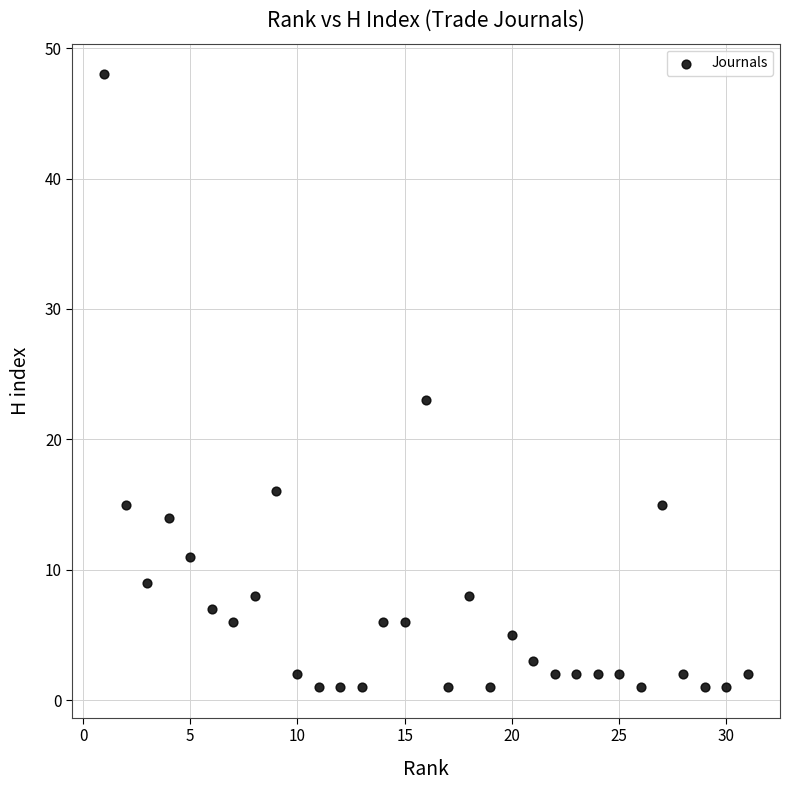

What is the range of X values (max minus min)?

30